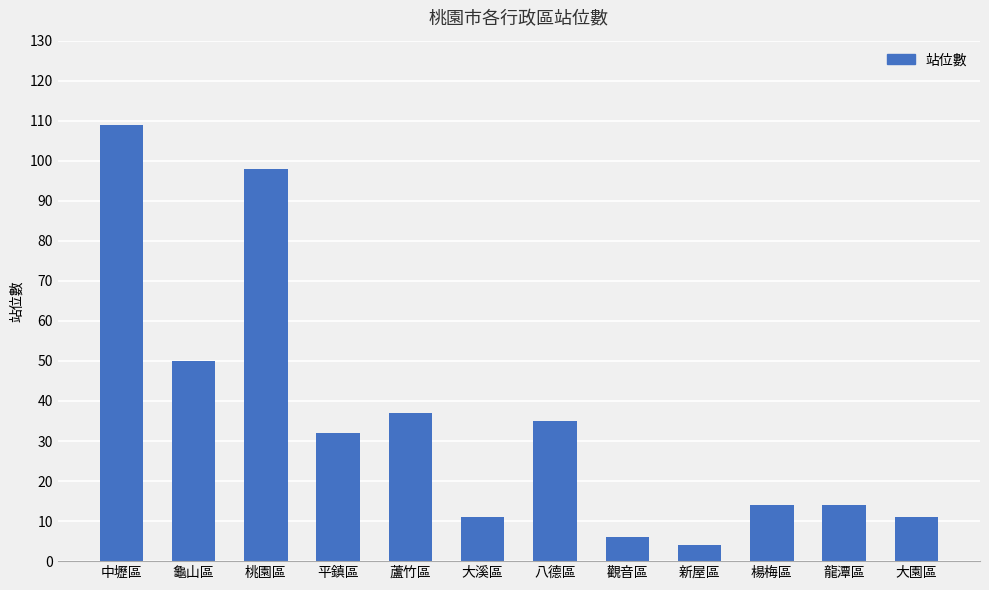

What is the label of the 9th bar from the right?

平鎮區